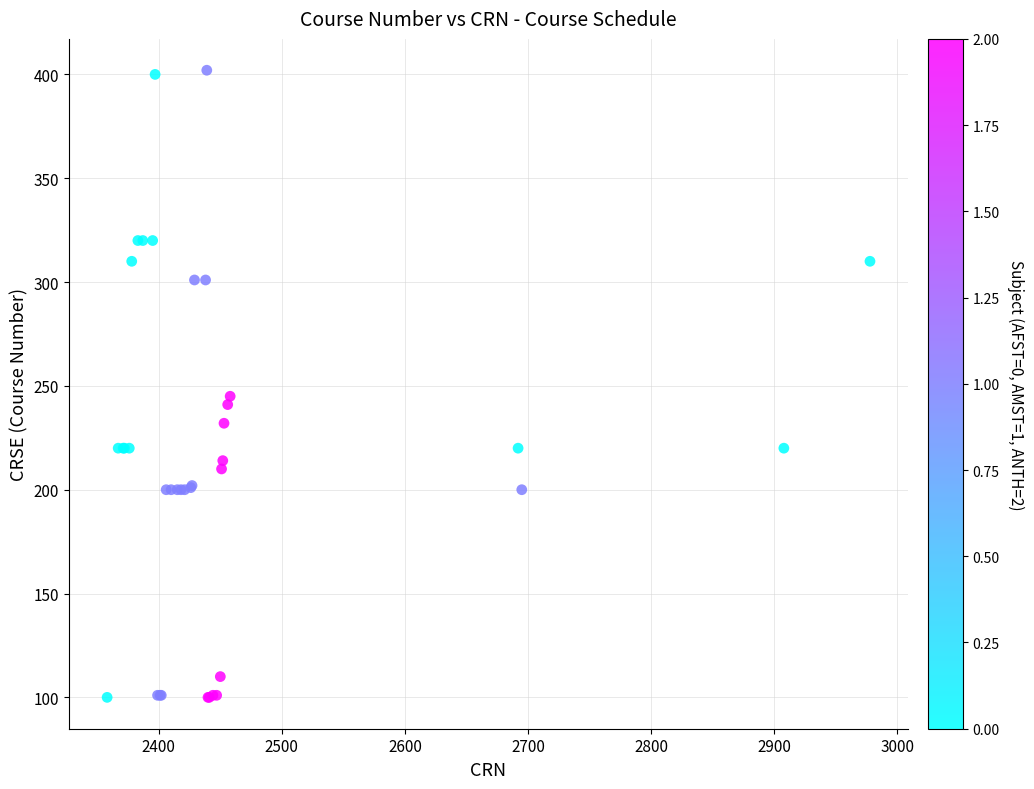

What Y value in the scatter plot is closest to 251?

245